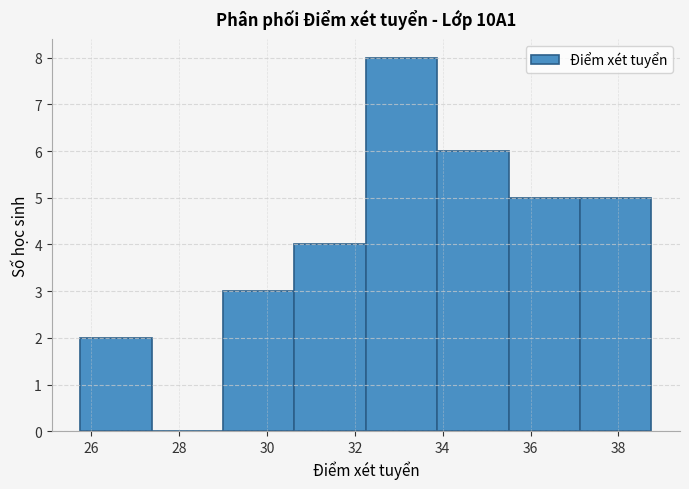

What is the height of the bar covering 32.2 to 33.8 on the x-axis? Neither the bar edges nor the heights are printed on the chart, so give them approximately, as read against the axes.

8